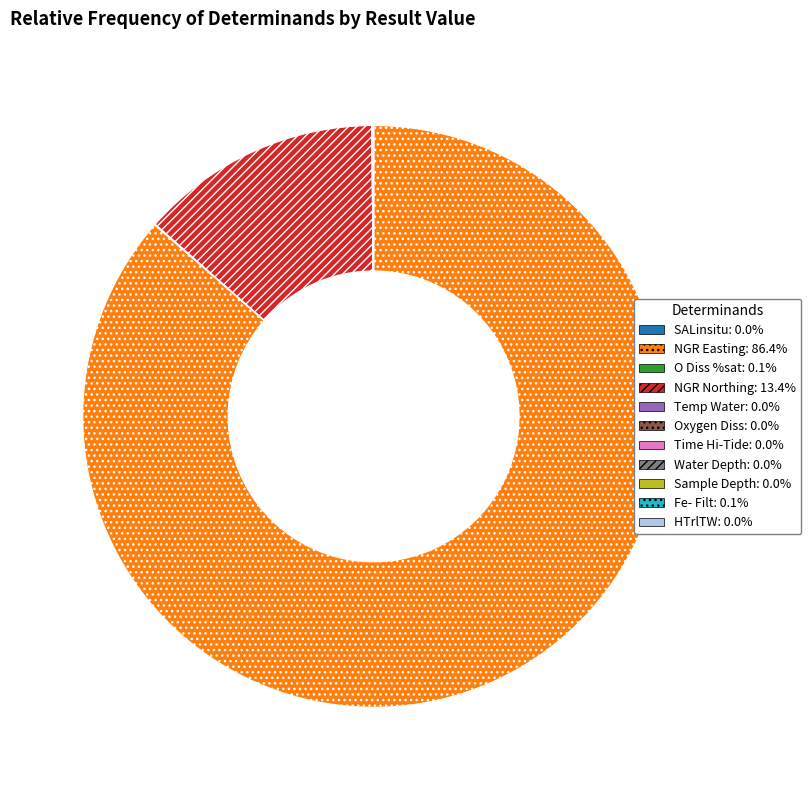

Does NGR Easting account for over 50% of the chart?

Yes